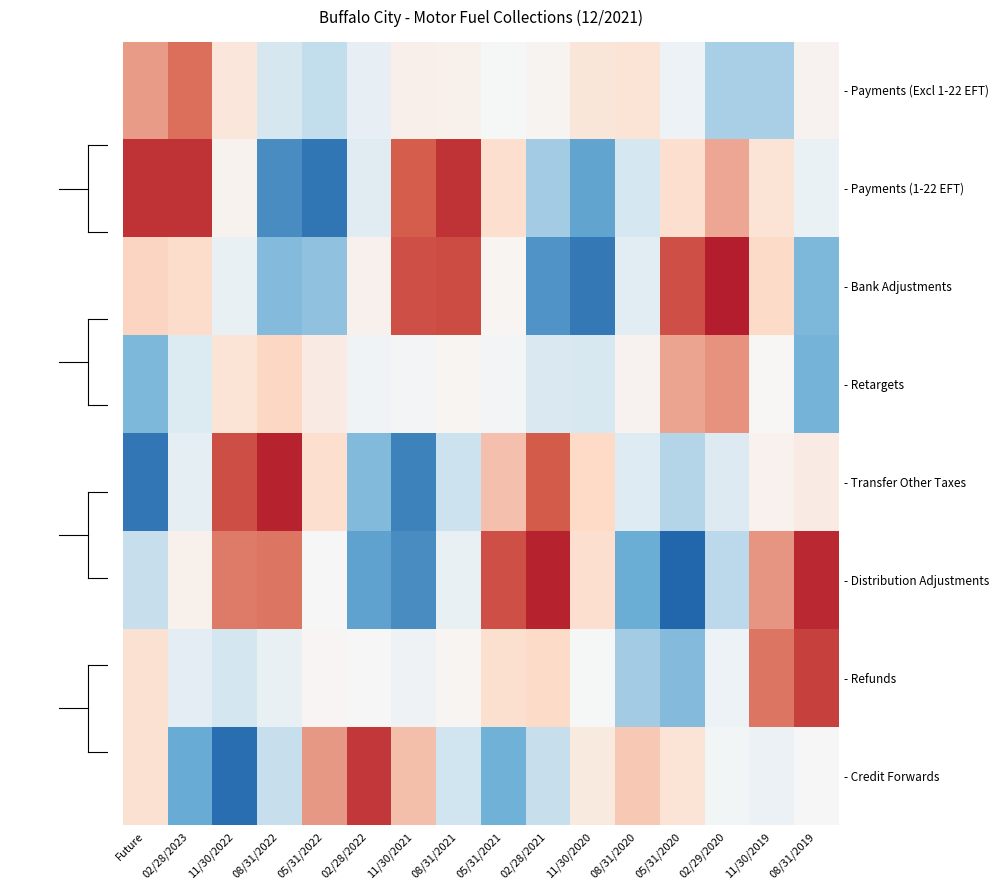

Which series changed the most between 02/28/2023 and 02/28/2022?

- Credit Forwards